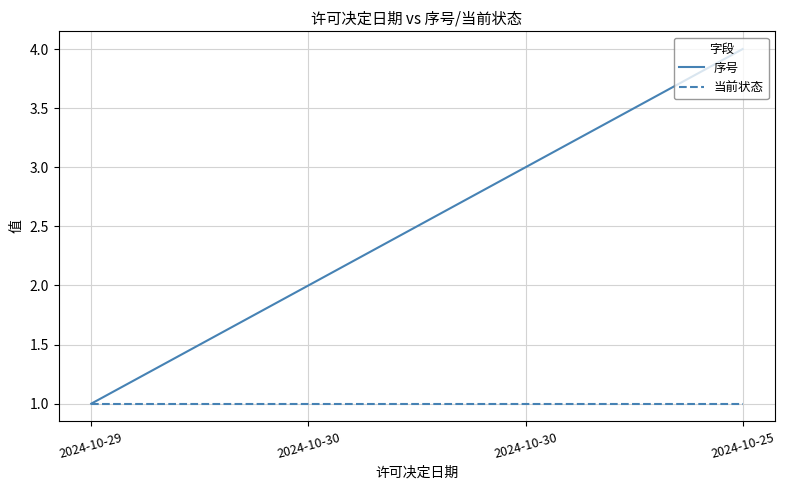

What are all the series names shown in the legend?

序号, 当前状态